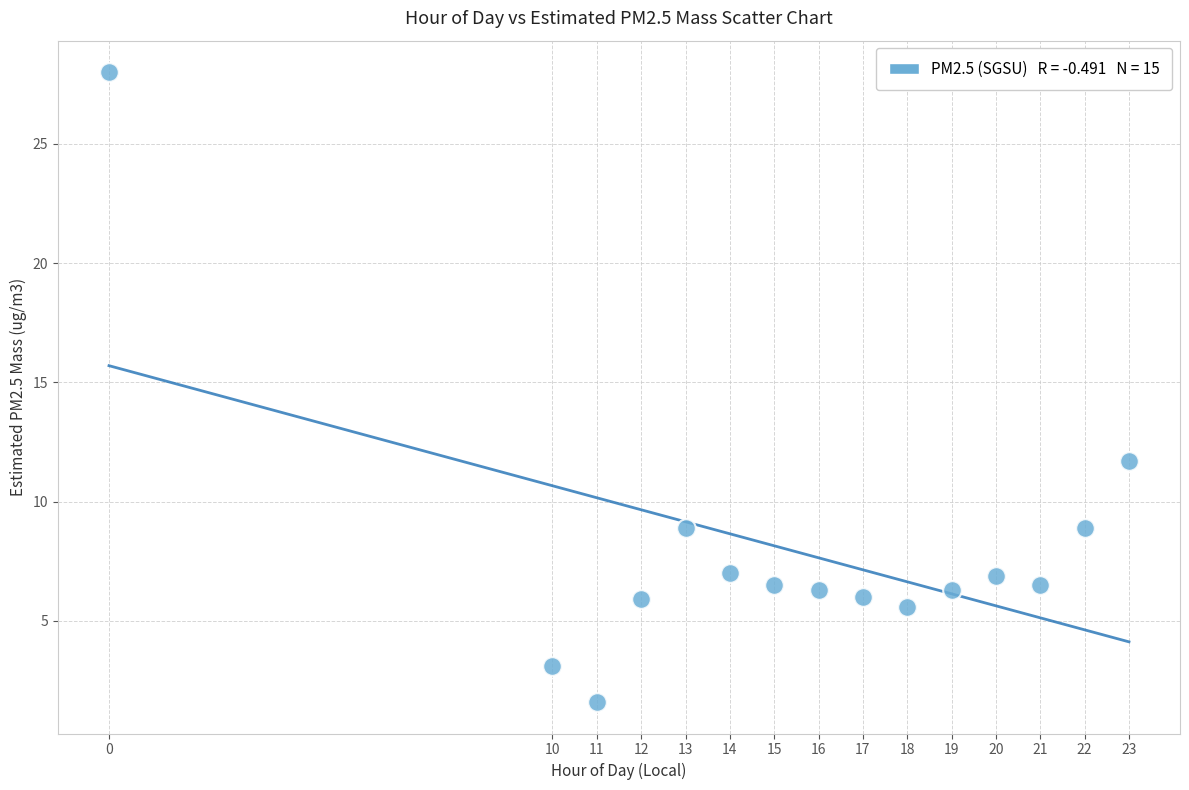

What Y value in the scatter plot is closest to 14?

11.7